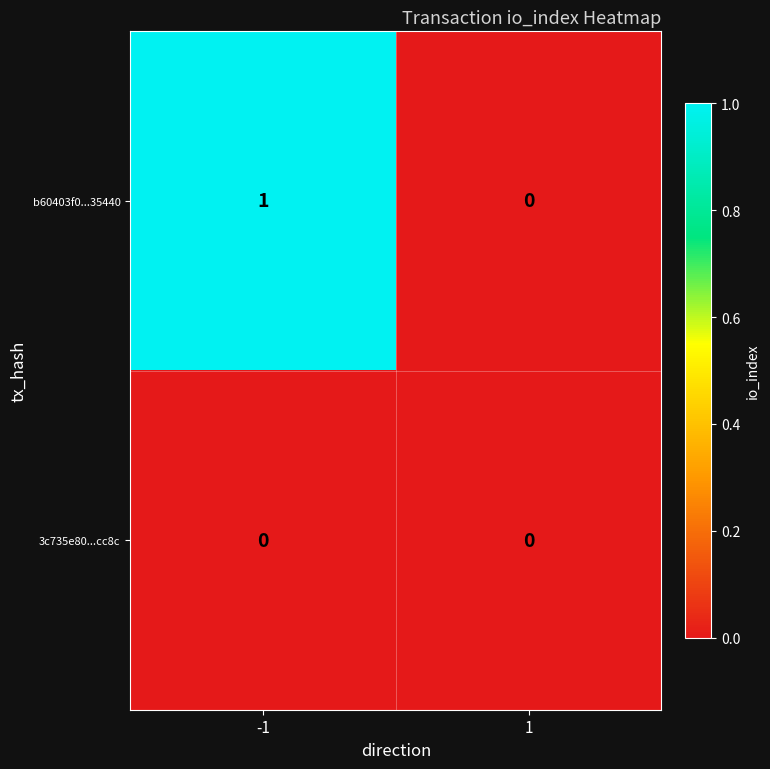

Which series has the largest total across all categories?

b60403f0...35440